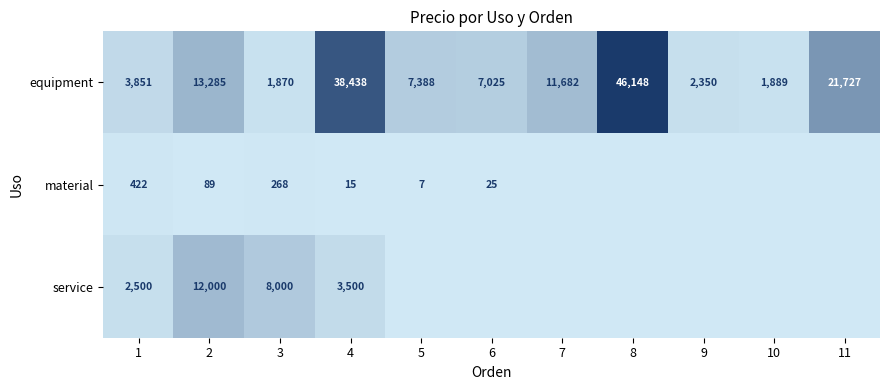

What is the difference between the maximum and minimum values in the equipment series?

44278